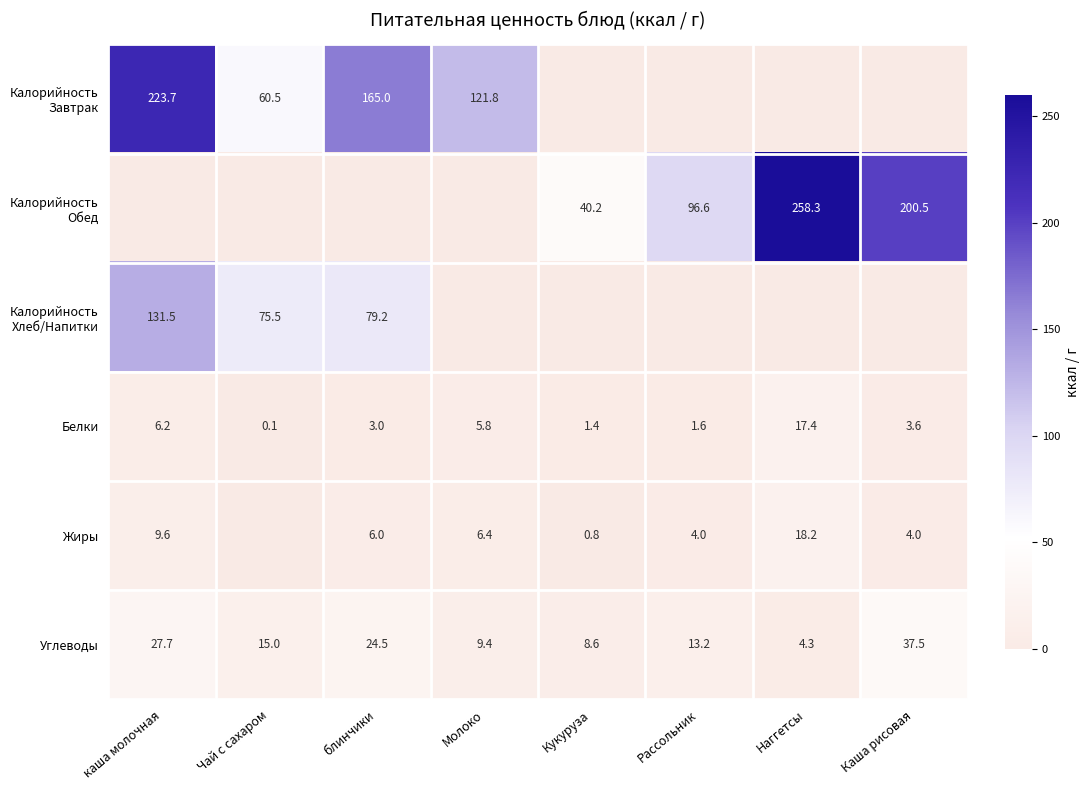

At how many categories does at least one series exceed 169?

3